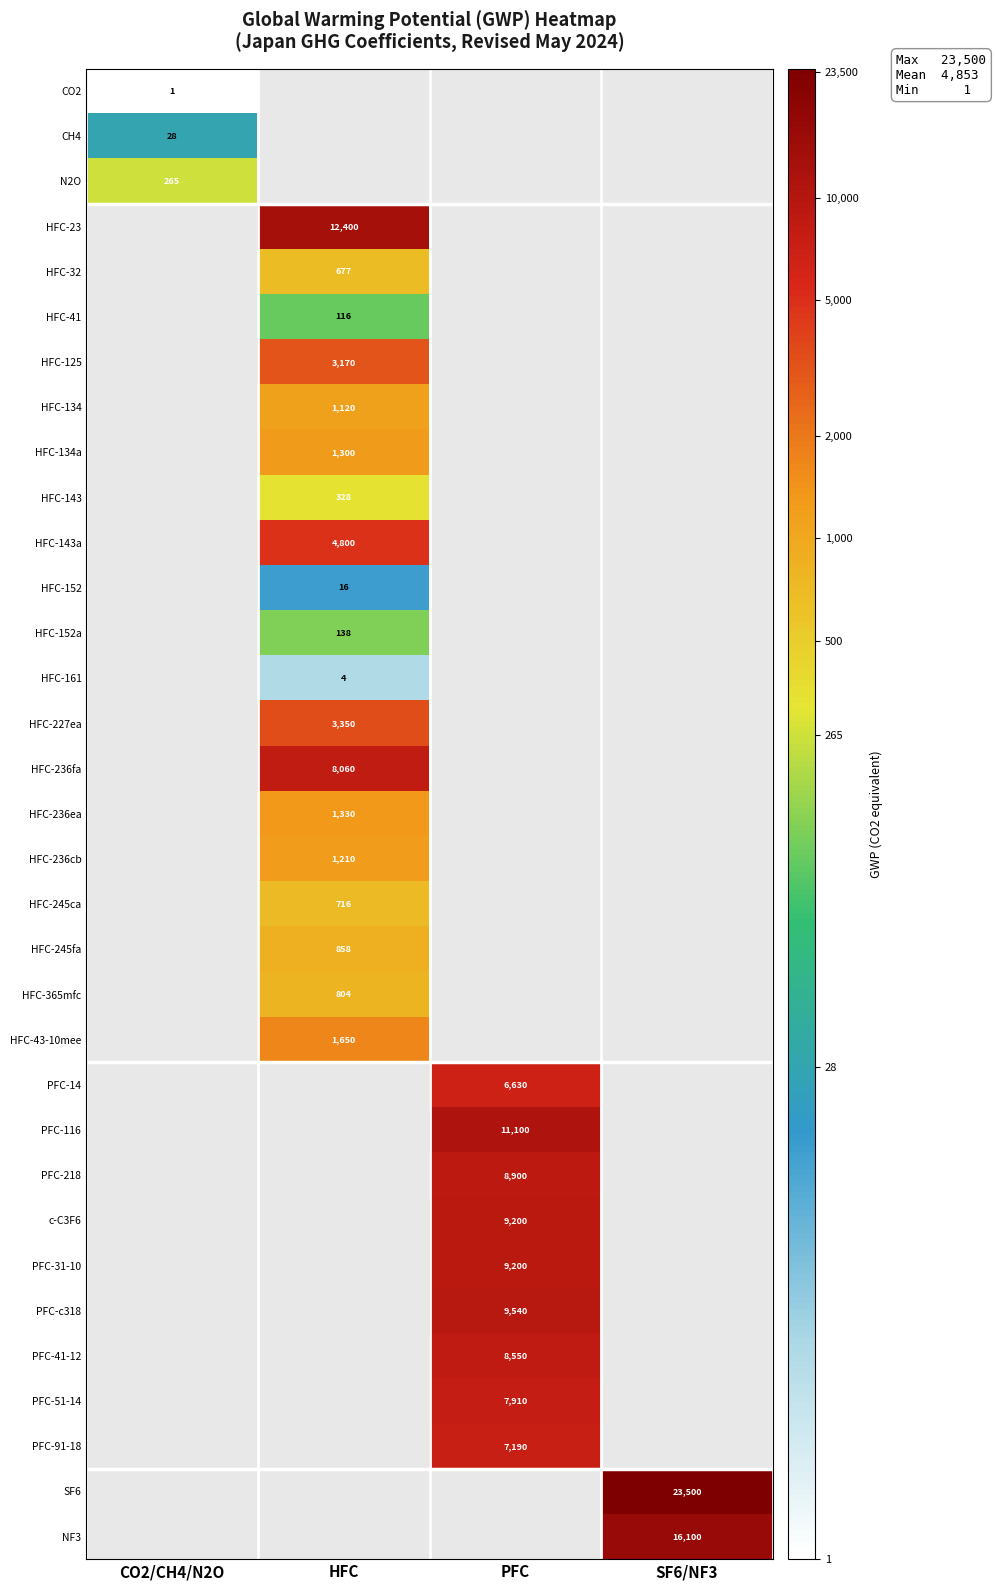

The PFC-41-12 series shows 13641 at PFC. True or false?

False